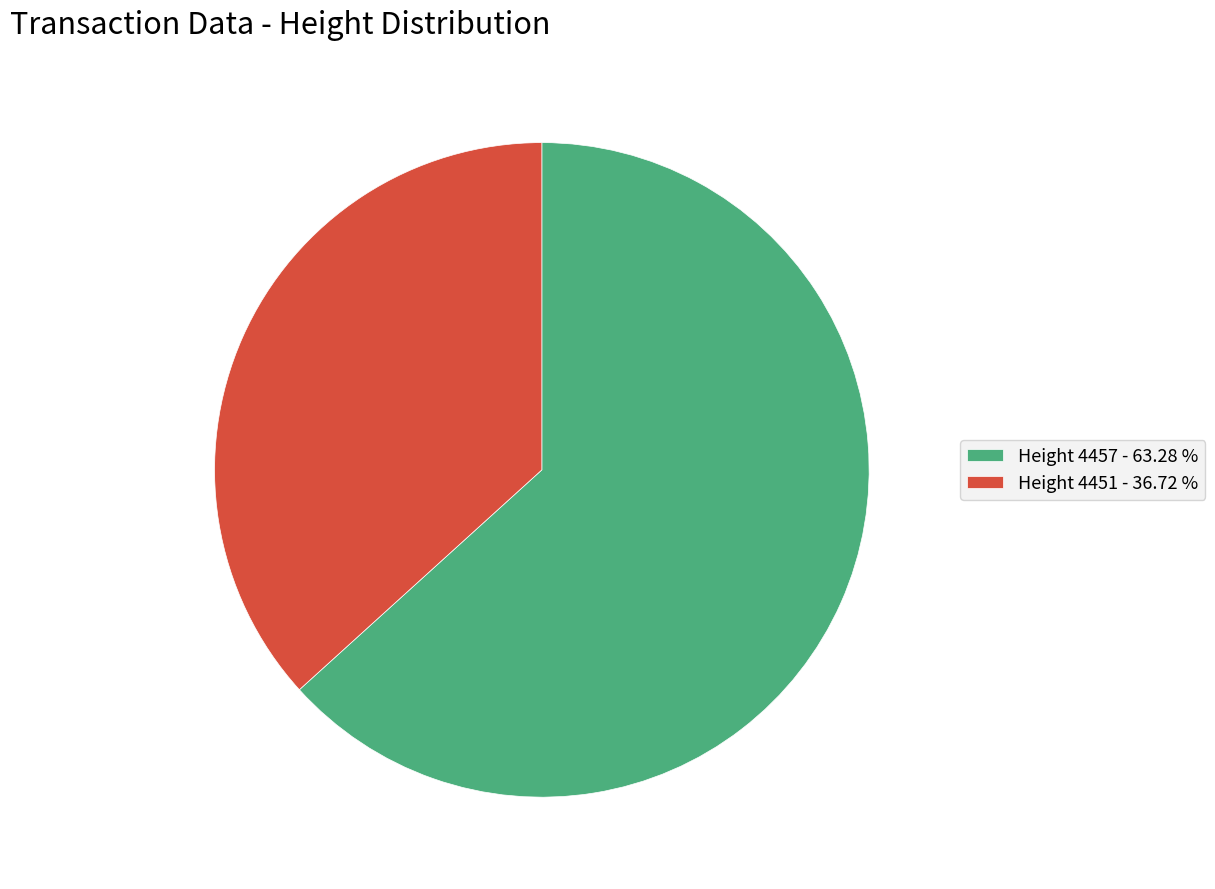

Combined, do Height 4457 - 63.28 % and Height 4451 - 36.72 % account for over 50%?

Yes